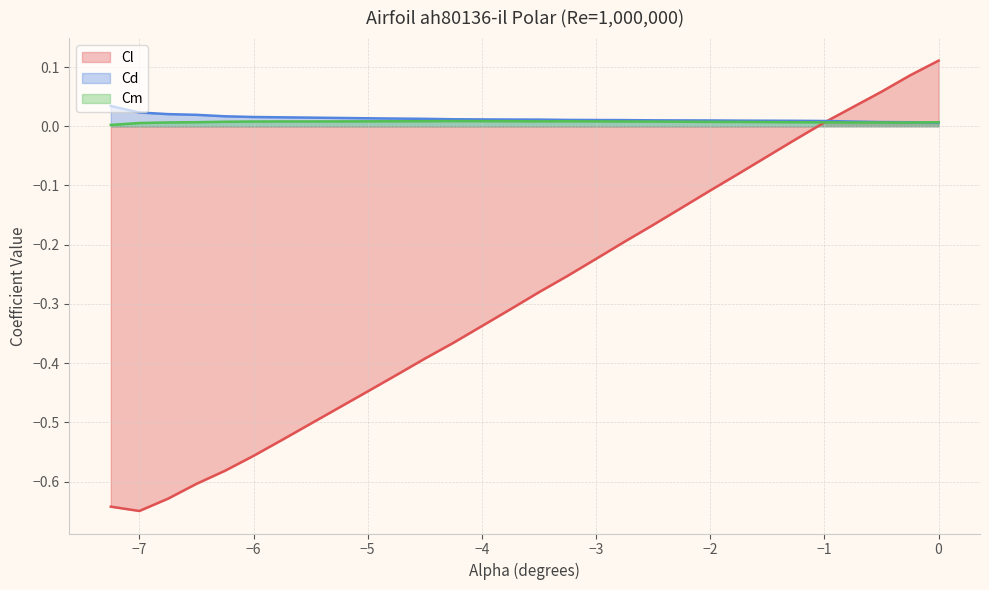

What is the maximum value shown in the chart?

0.1